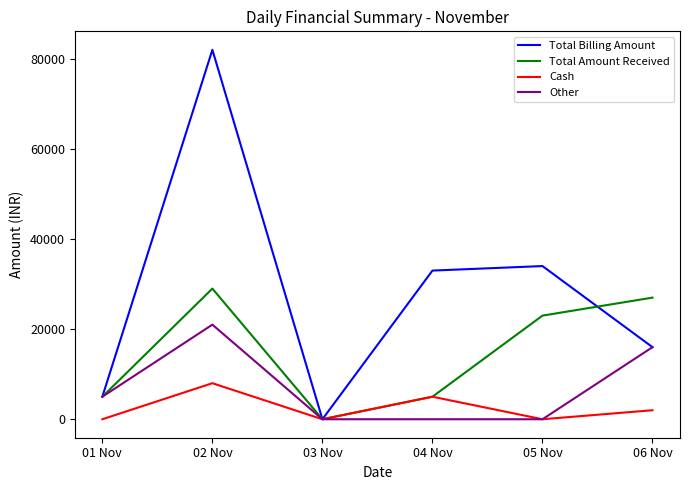

List the series in order of their overall mean, lowest first.

Cash, Other, Total Amount Received, Total Billing Amount